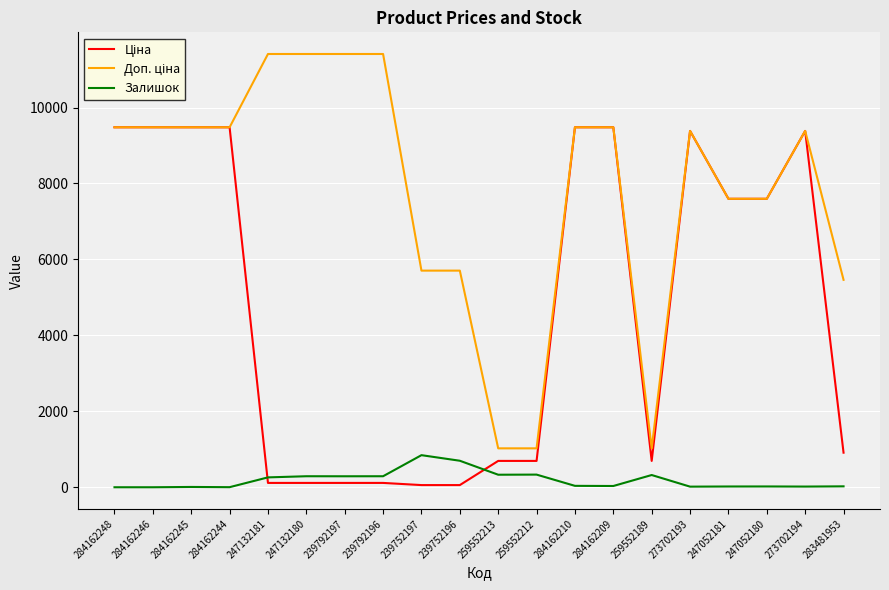

What is the greatest value displayed?

11410.0